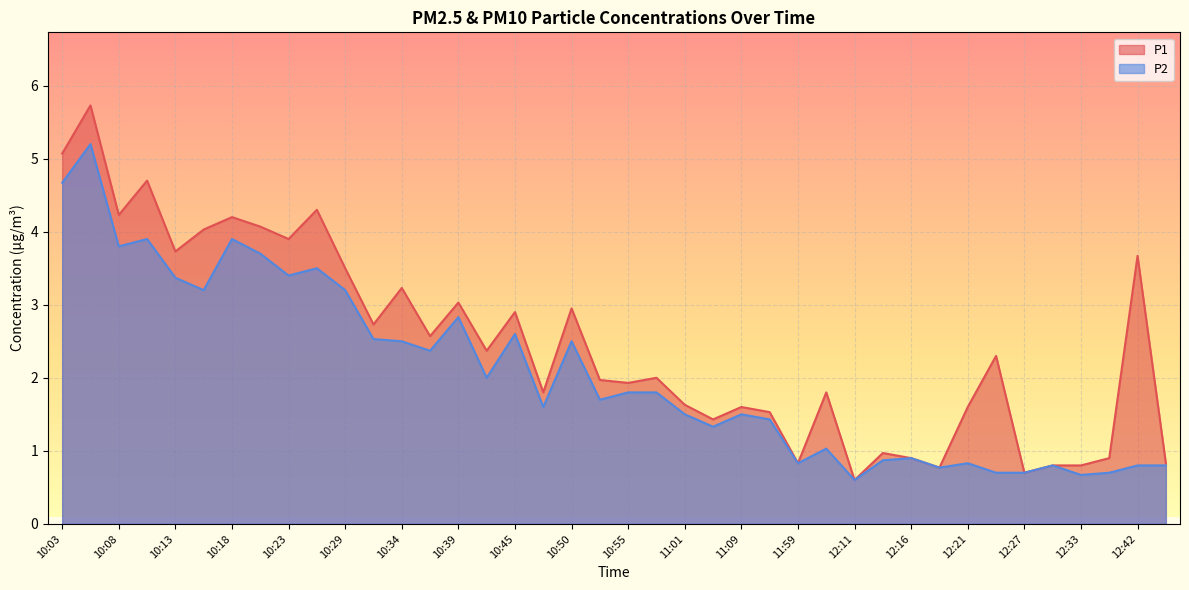

Reading left to right, what are all the values shown in this chart?

P1: 5.1	5.7	4.2	4.7	3.7	4.0	4.2	4.1	3.9	4.3	3.5	2.7	3.2	2.6	3.0	2.4	2.9	1.8	3.0	2.0	1.9	2.0	1.6	1.4	1.6	1.5	0.8	1.8	0.6	1.0	0.9	0.8	1.6	2.3	0.7	0.8	0.8	0.9	3.7	0.8
P2: 4.7	5.2	3.8	3.9	3.4	3.2	3.9	3.7	3.4	3.5	3.2	2.5	2.5	2.4	2.8	2.0	2.6	1.6	2.5	1.7	1.8	1.8	1.5	1.3	1.5	1.4	0.8	1.0	0.6	0.9	0.9	0.8	0.8	0.7	0.7	0.8	0.7	0.7	0.8	0.8